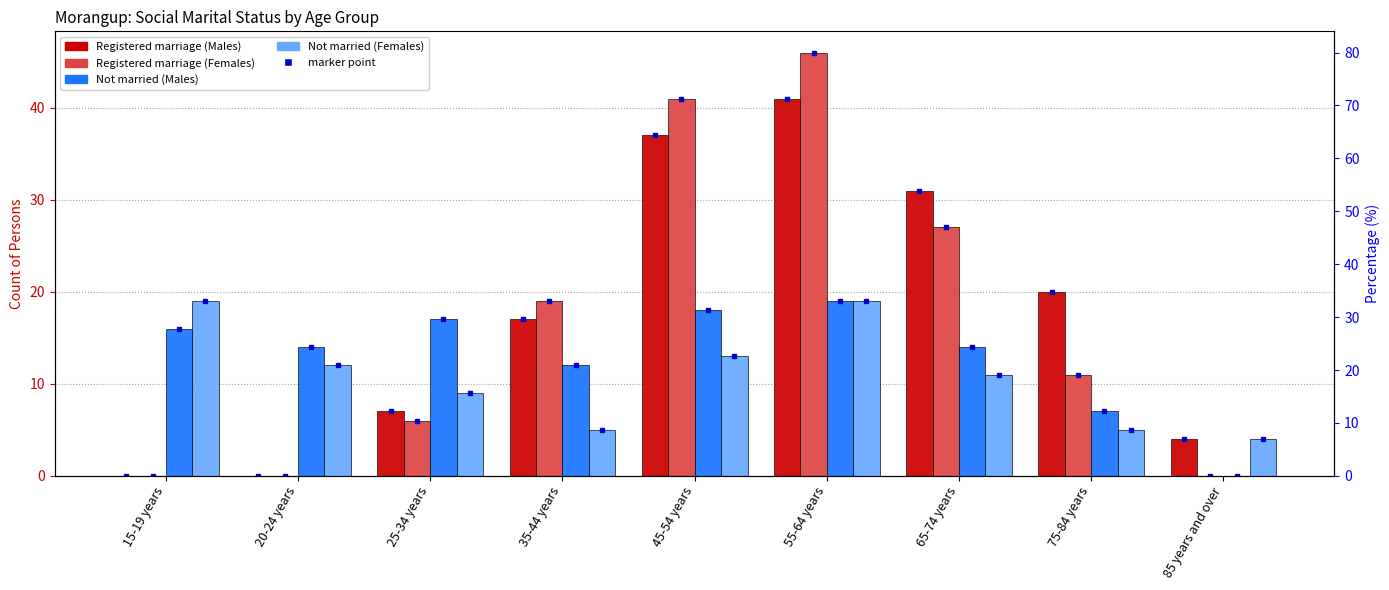

Read the Married in a registered marriage - Males value at 45-54 years.

37